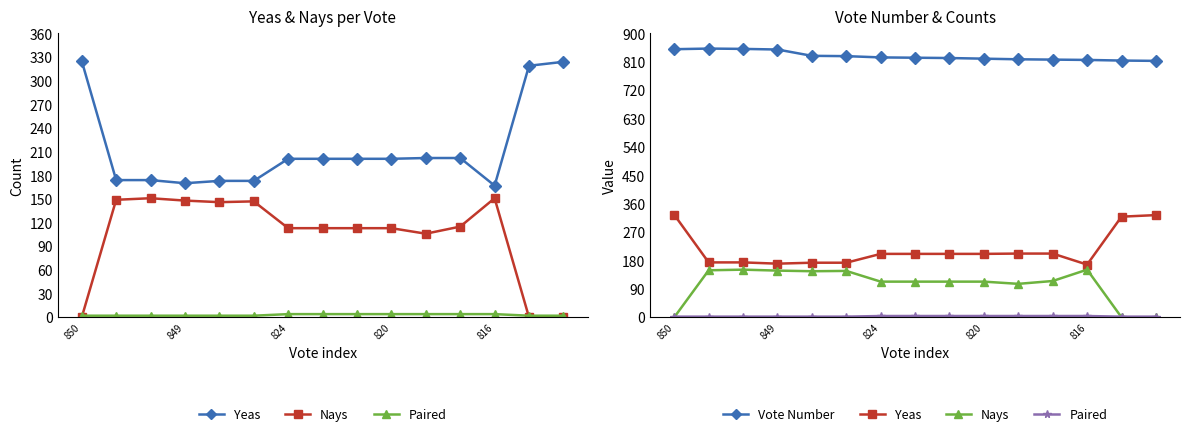

Reading left to right, extract all data points from this chart.

Yeas: 325	174	174	170	173	173	201	201	201	201	202	202	167	319	324
Nays: 0	149	151	148	146	147	113	113	113	113	106	115	151	0	0
Paired: 2	2	2	2	2	2	4	4	4	4	4	4	4	2	2
Vote Number: 850	852	851	849	829	828	824	823	822	820	818	817	816	814	813